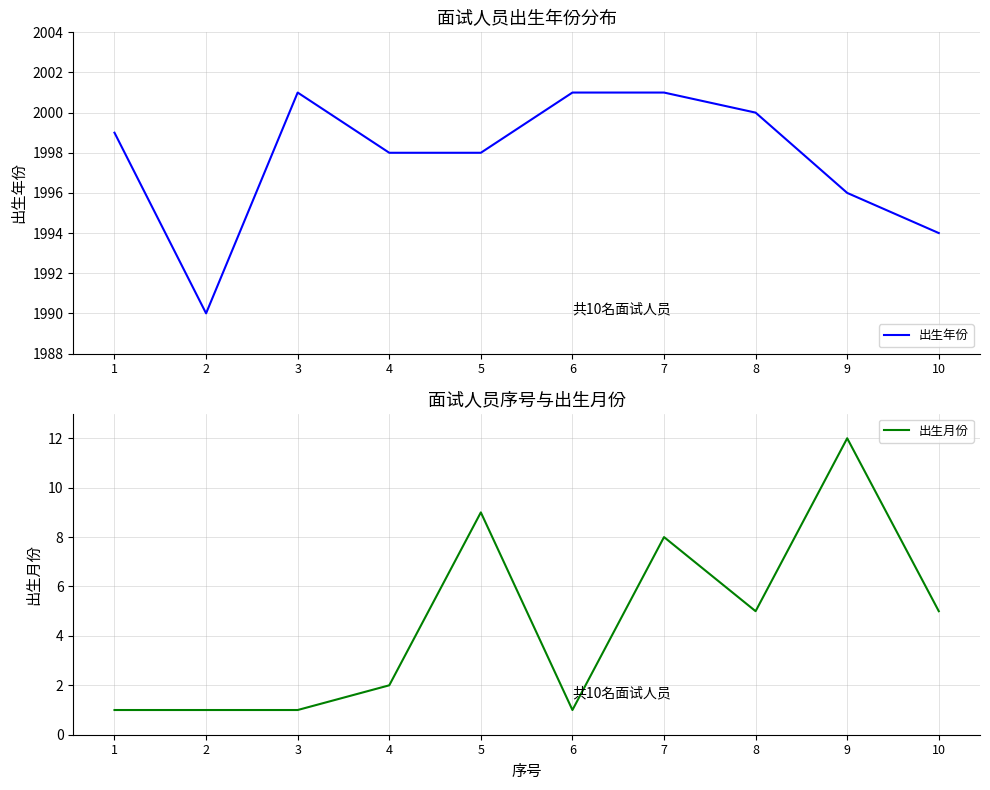

At which category does 出生年份 reach its first local valley?

2